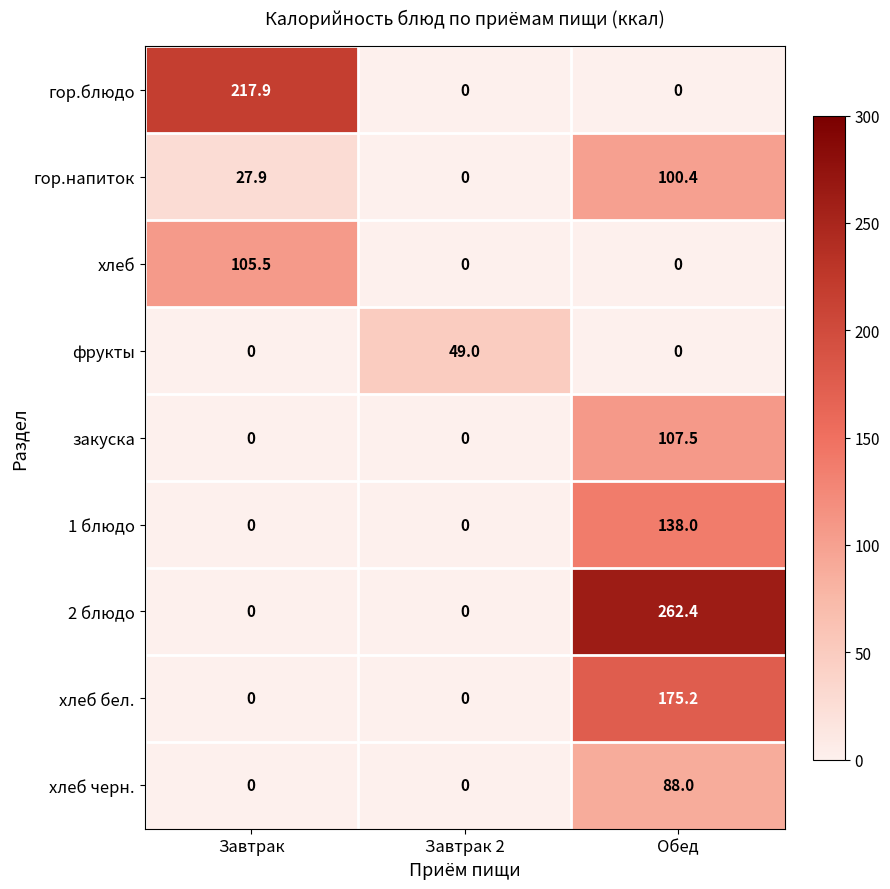

Reading left to right, transcribe all the data shown in this chart.

гор.блюдо: Завтрак=217.9	Завтрак 2=0.0	Обед=0.0
гор.напиток: Завтрак=27.9	Завтрак 2=0.0	Обед=100.4
хлеб: Завтрак=105.5	Завтрак 2=0.0	Обед=0.0
фрукты: Завтрак=0.0	Завтрак 2=49.0	Обед=0.0
закуска: Завтрак=0.0	Завтрак 2=0.0	Обед=107.5
1 блюдо: Завтрак=0.0	Завтрак 2=0.0	Обед=138.0
2 блюдо: Завтрак=0.0	Завтрак 2=0.0	Обед=262.4
хлеб бел.: Завтрак=0.0	Завтрак 2=0.0	Обед=175.2
хлеб черн.: Завтрак=0.0	Завтрак 2=0.0	Обед=88.0